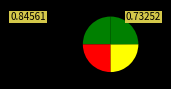

Is there any slice that represents more than half of the pie?

No